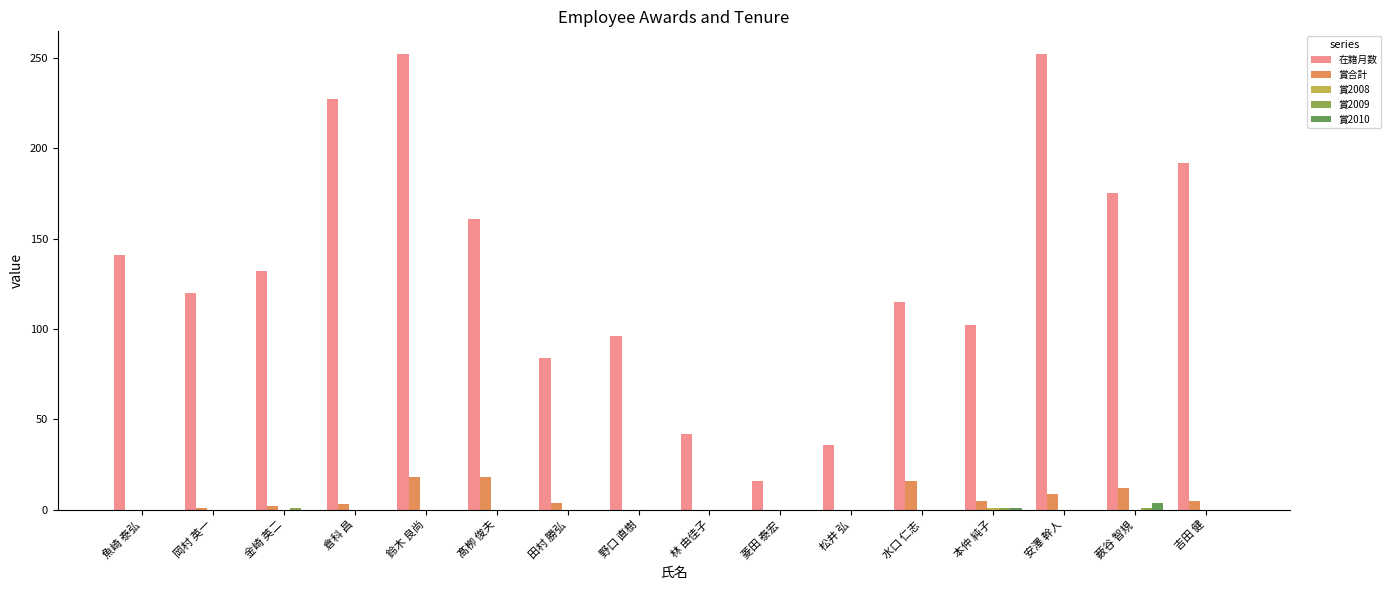

How many groups of bars are there?

16